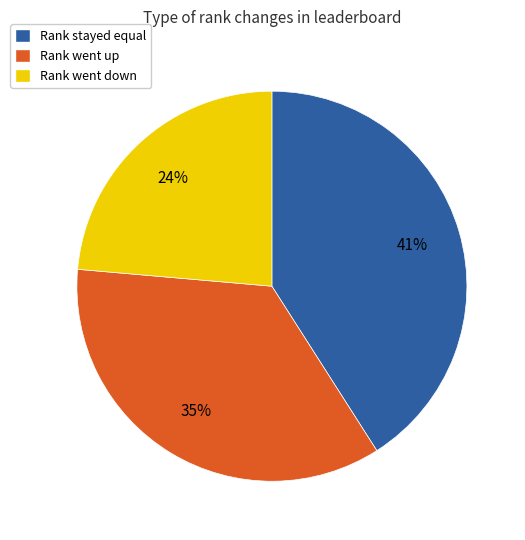

Is there any slice that represents more than half of the pie?

No